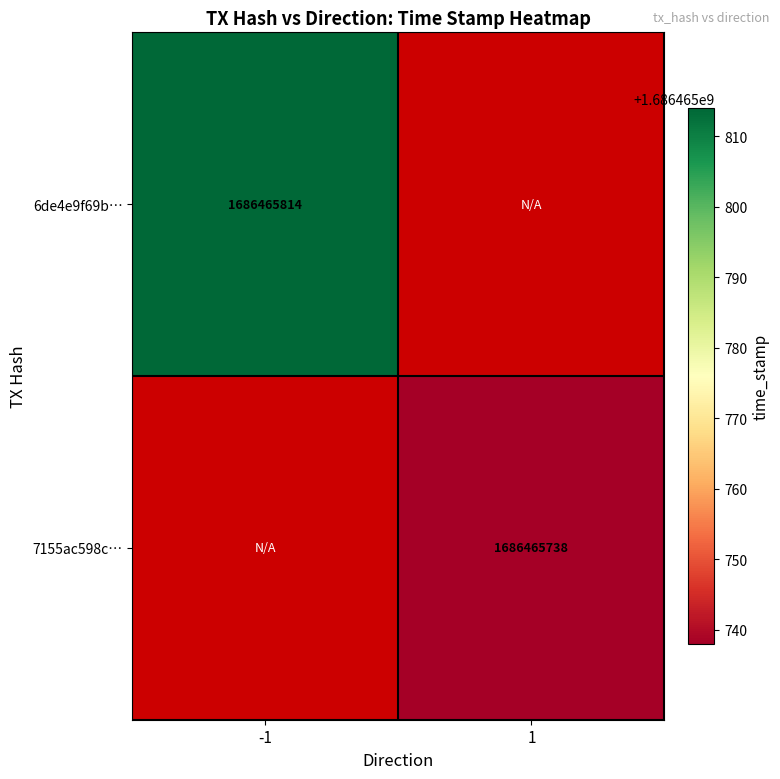

How many data points does each series have?

2